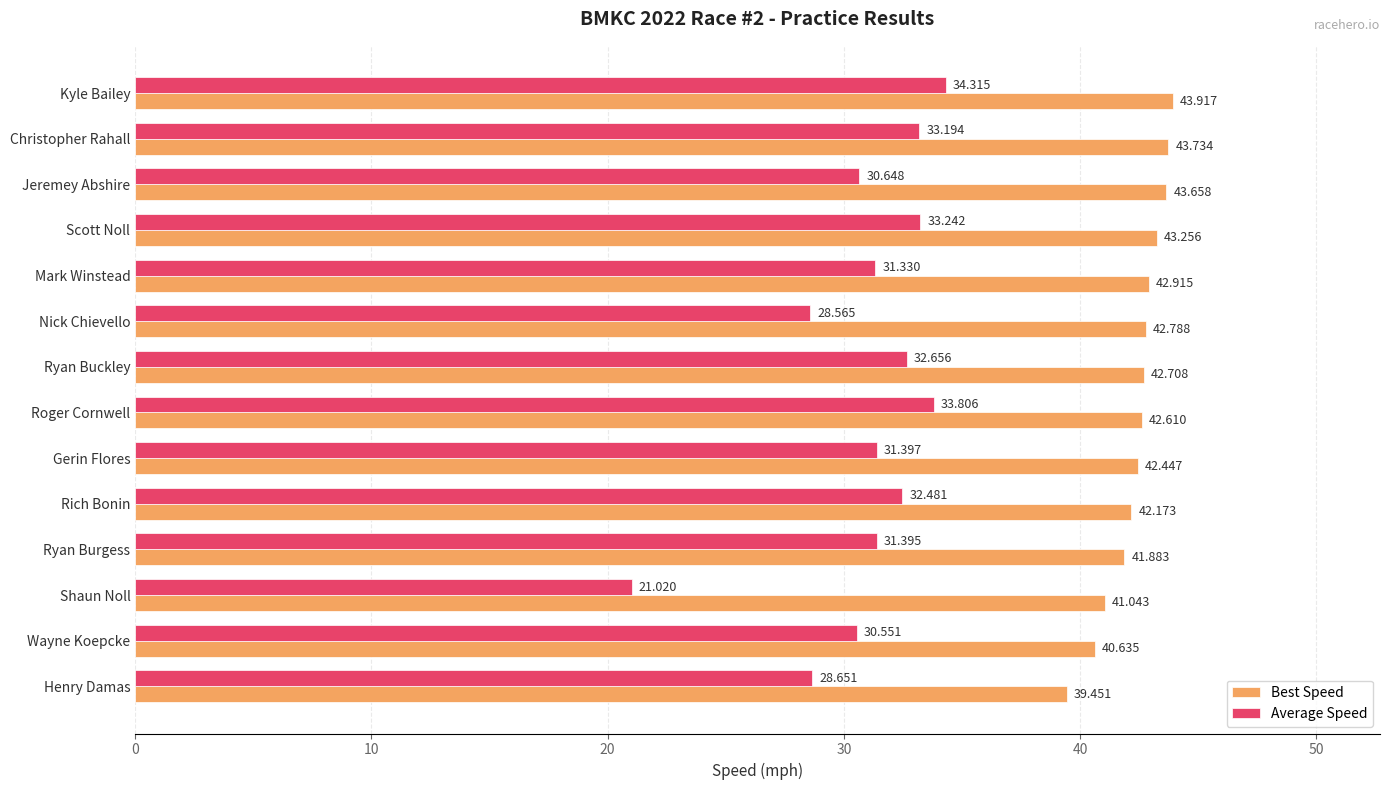

List the series in order of their overall mean, lowest first.

Average Speed, Best Speed